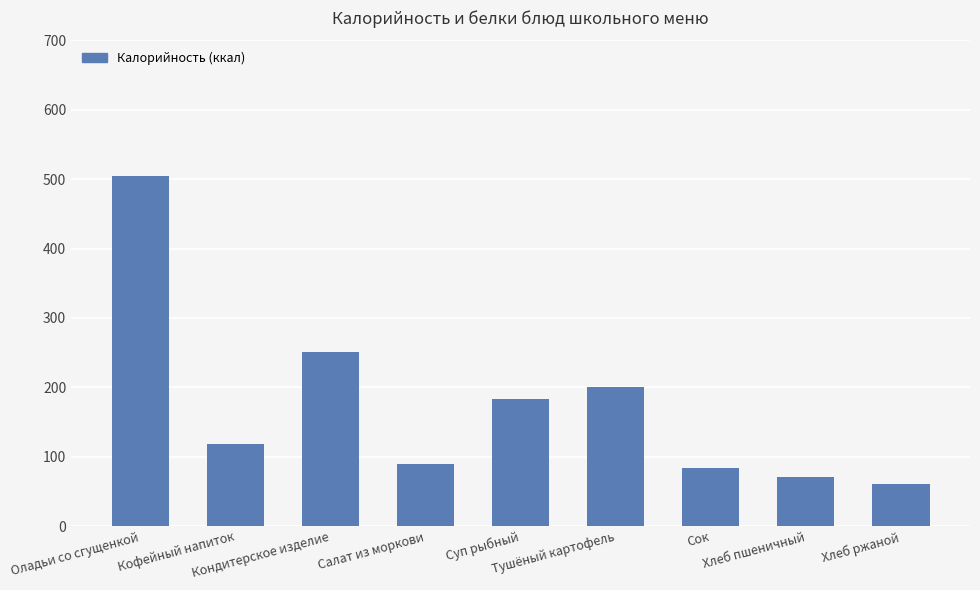

Reading right to left, transcribe all the data shown in this chart.

61.2	71.0	83.0	200.2	182.9	89.4	250.2	118.8	504.0